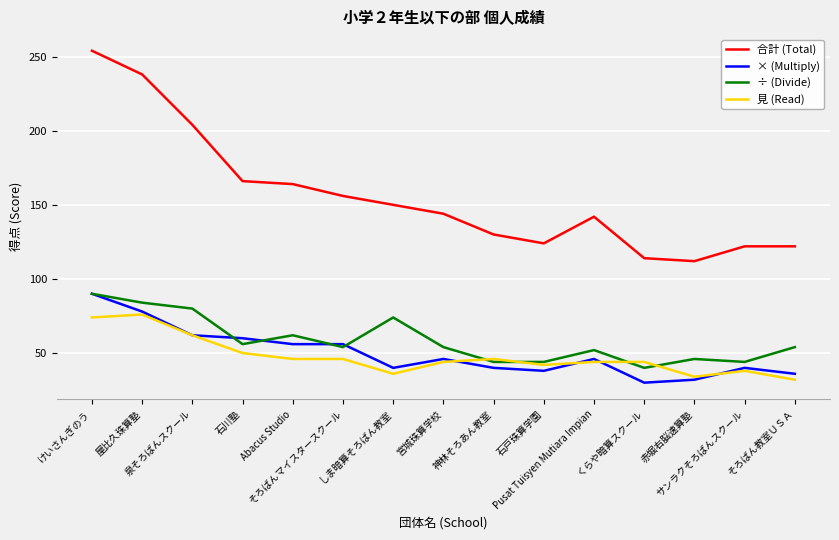

Which series has the largest range (max minus min)?

合計 (Total)